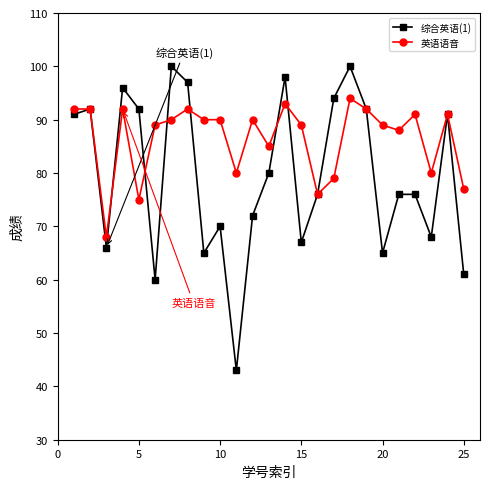

List the series in order of their overall mean, highest first.

英语语音, 综合英语(1)